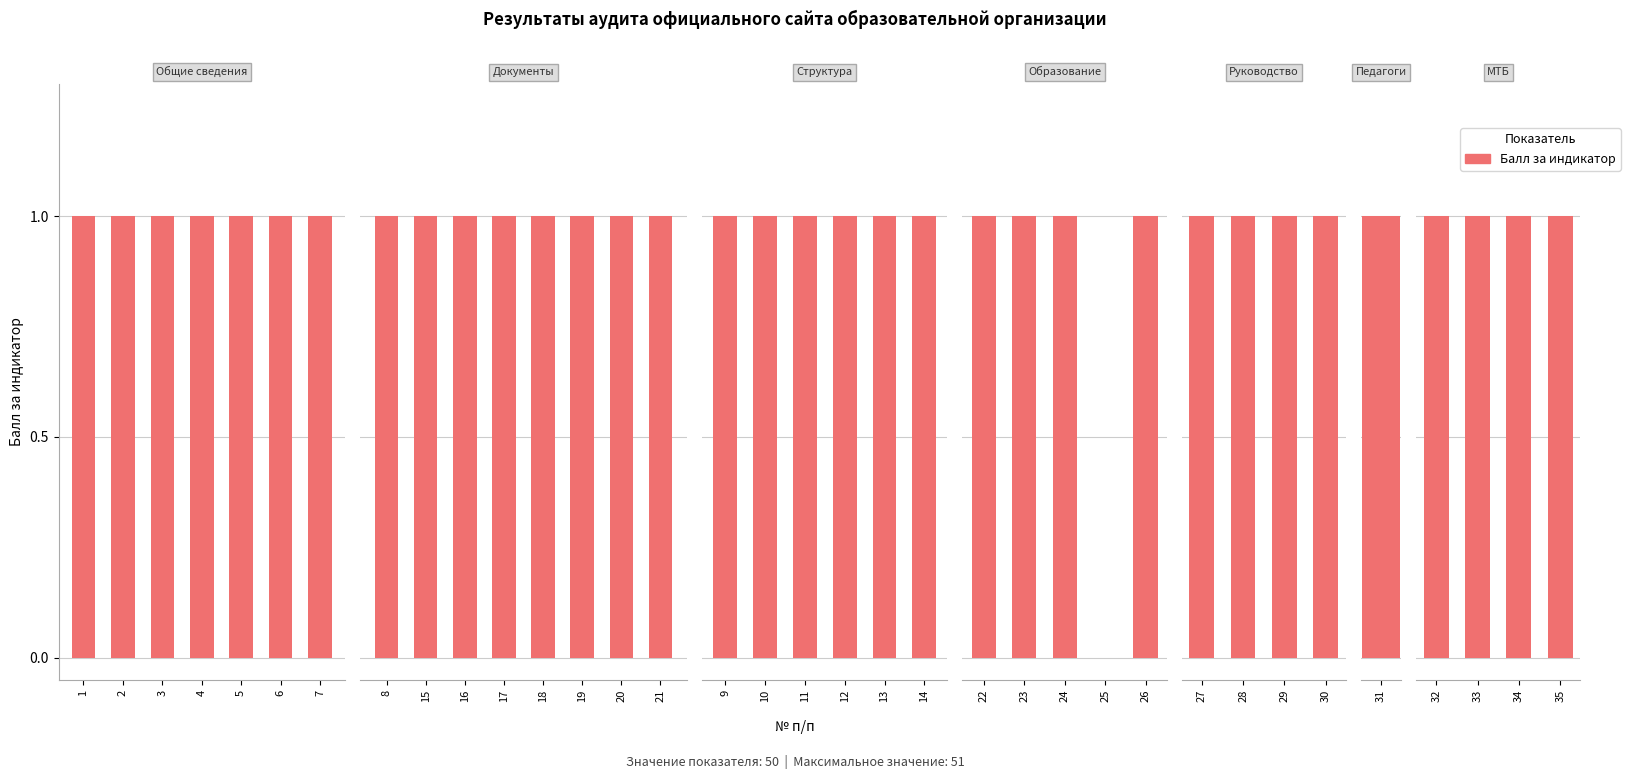

Approximately how many times larger is the value at 21 compared to 20?

1.0